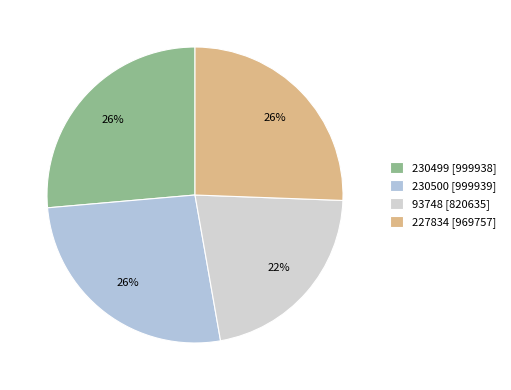

Is there a majority slice in this chart?

No